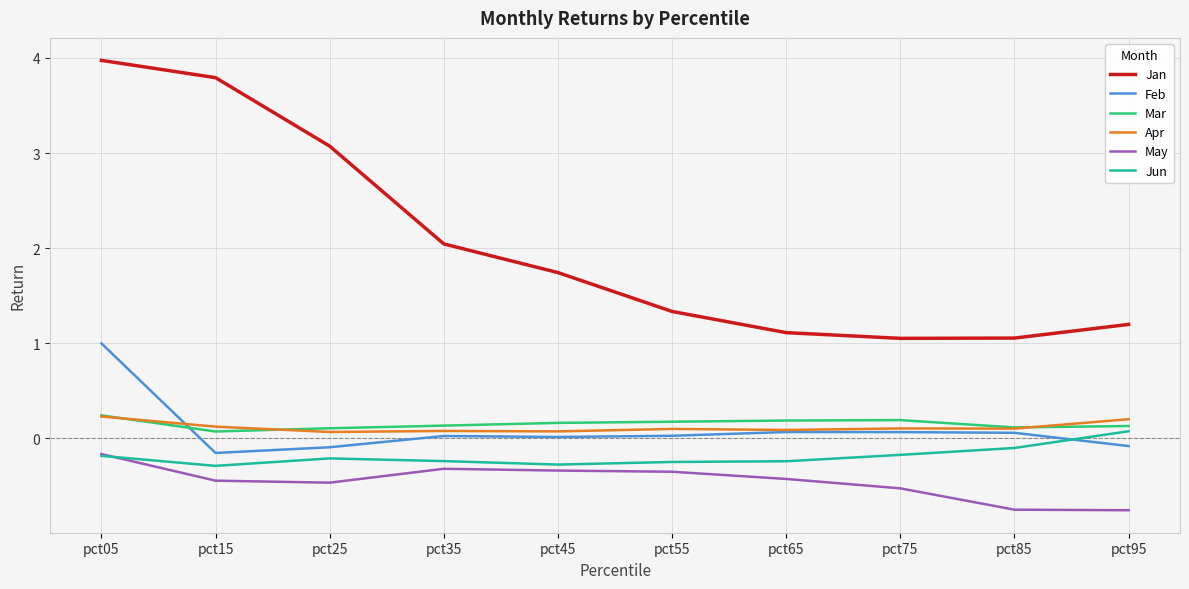

How many interior local valleys does the Jan series have?

1